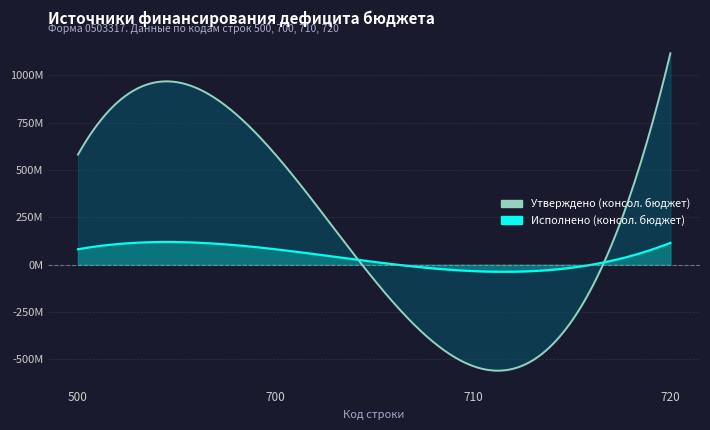

Which label corresponds to the largest value in the chart?

720